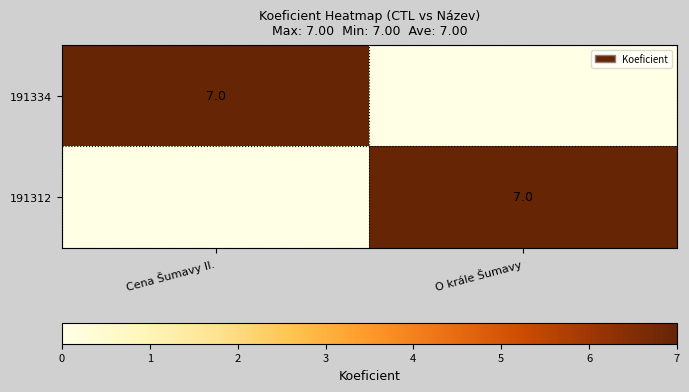

The 191312 series shows 7 at O krále Šumavy. True or false?

True